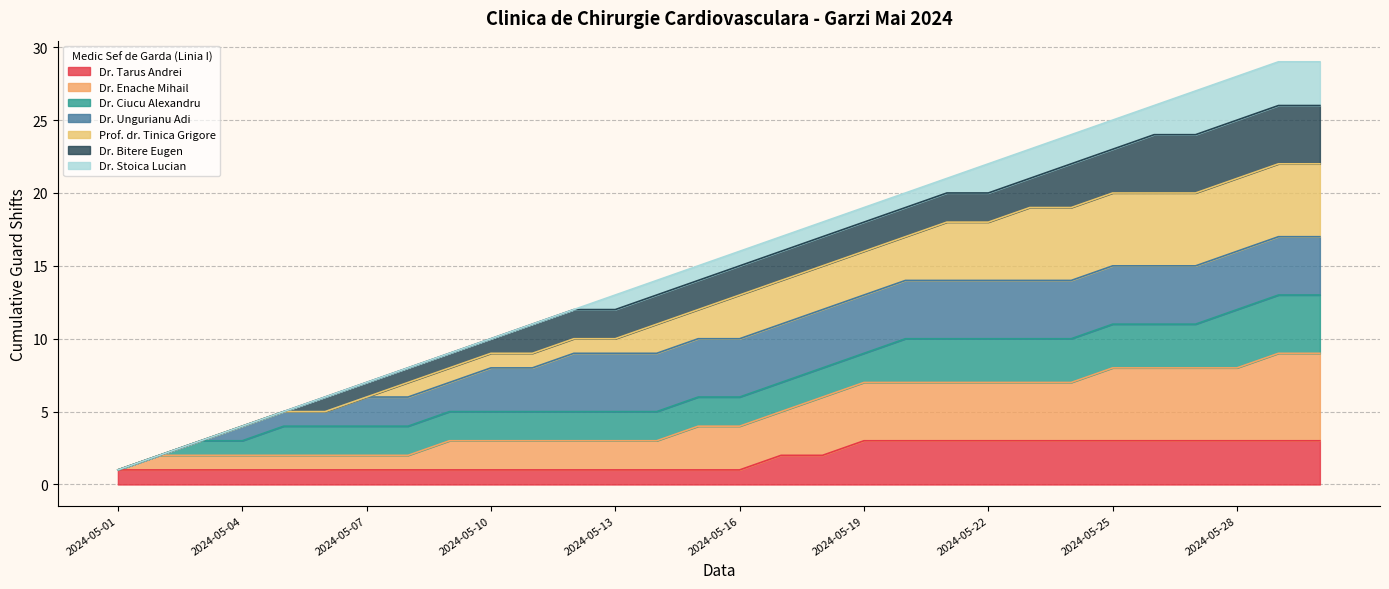

Reading right to left, what are all the values shown in this chart?

2024-05-30=29	2024-05-29=29	2024-05-28=28	2024-05-27=27	2024-05-26=26	2024-05-25=25	2024-05-24=24	2024-05-23=23	2024-05-22=22	2024-05-21=21	2024-05-20=20	2024-05-19=19	2024-05-18=18	2024-05-17=17	2024-05-16=16	2024-05-15=15	2024-05-14=14	2024-05-13=13	2024-05-12=12	2024-05-11=11	2024-05-10=10	2024-05-09=9	2024-05-08=8	2024-05-07=7	2024-05-06=6	2024-05-05=5	2024-05-04=4	2024-05-03=3	2024-05-02=2	2024-05-01=1